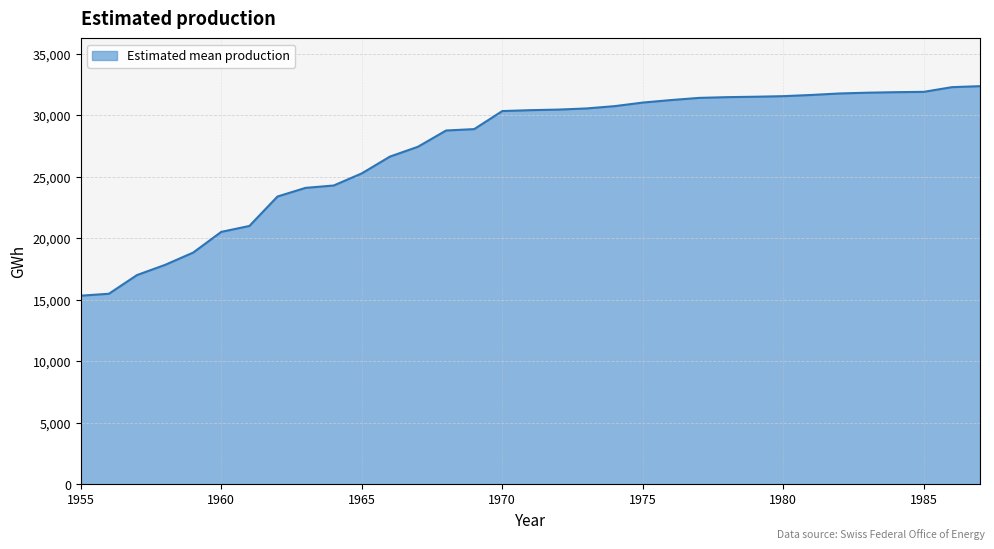

What is the difference between the maximum and minimum values?

17034